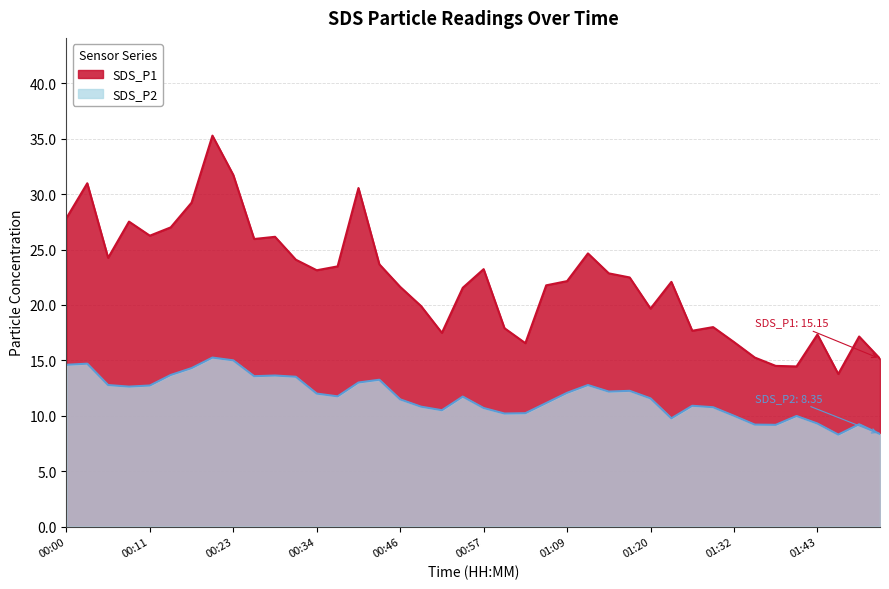

The value of SDS_P1 at 00:31 is 24.1. True or false?

True